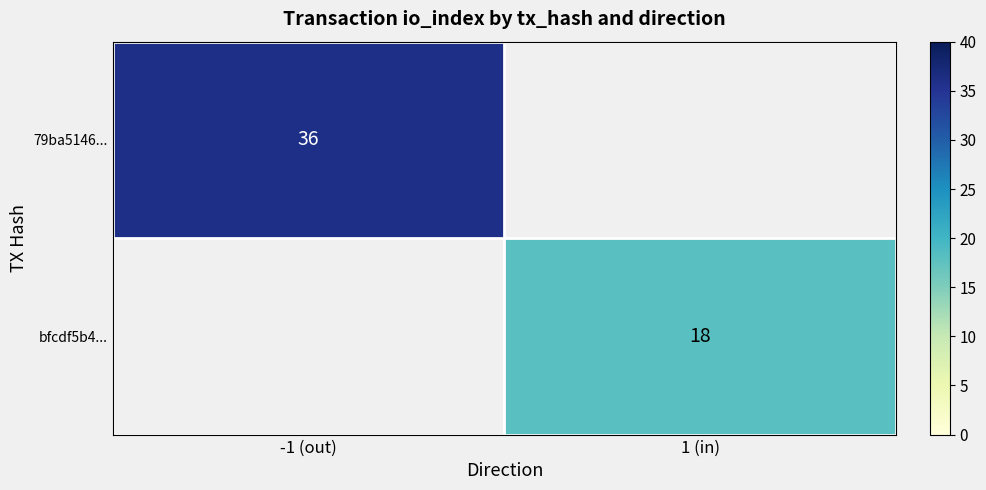

The value of bfcdf5b4... at 1 (in) is 7.1. True or false?

False